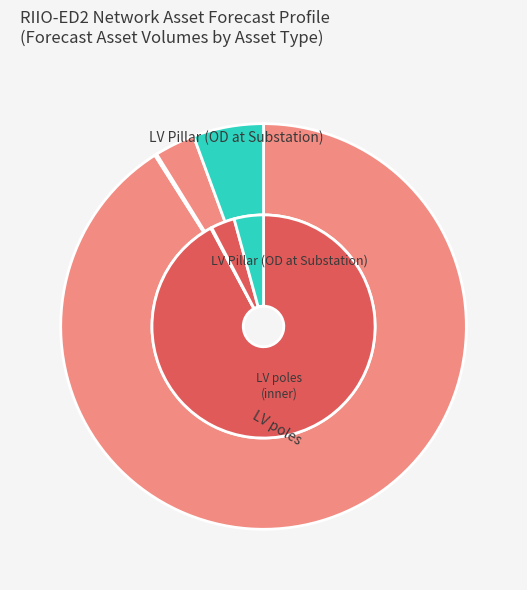

Count the number of slices in the pie.

4